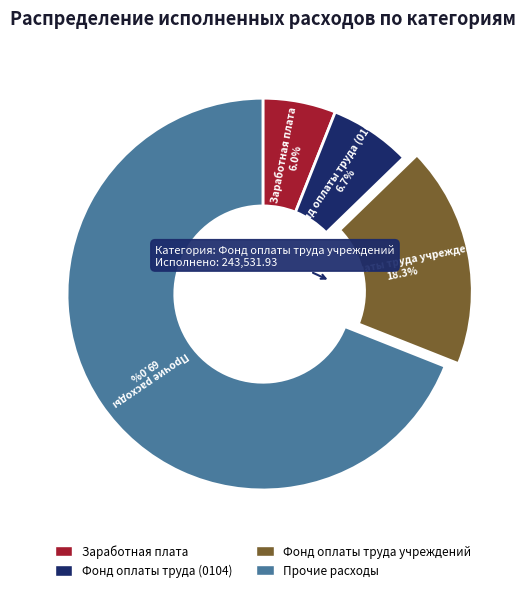

To the nearest percent, what portion does Прочие расходы represent?

69%